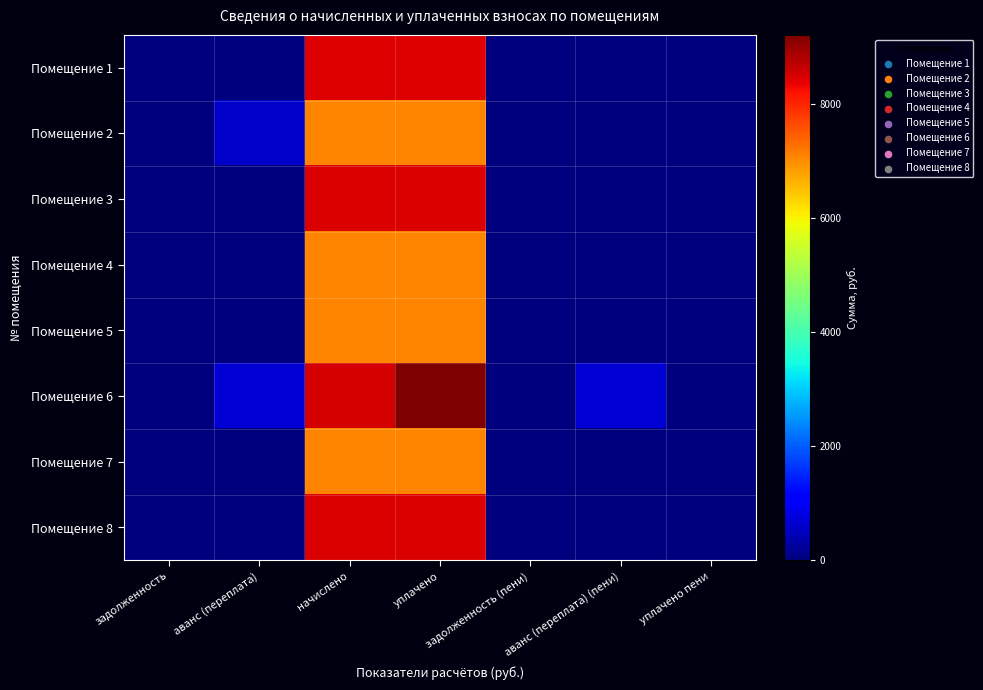

What is the difference between the highest and lowest values at уплачено?

2133.5